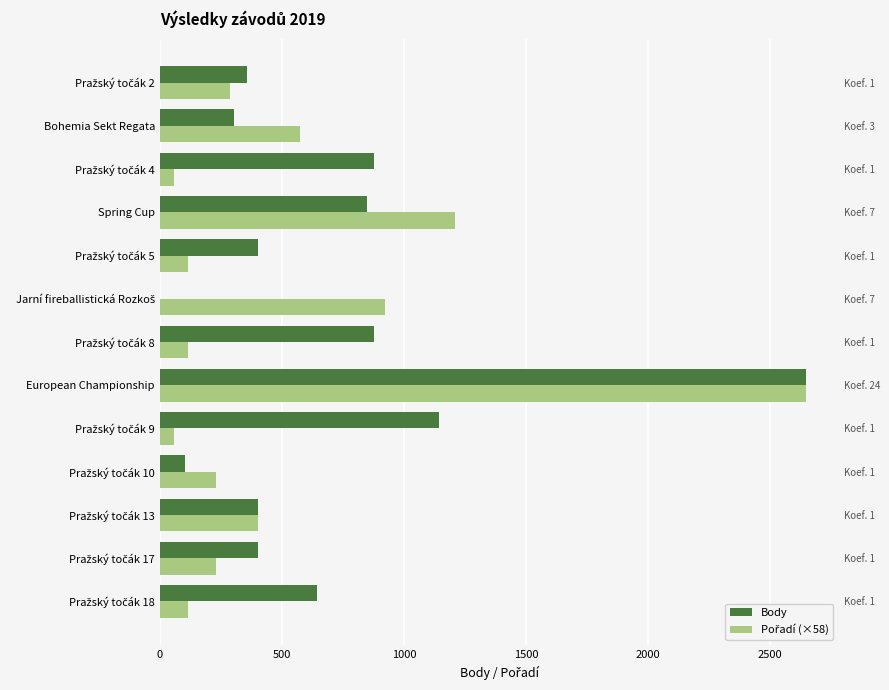

What is the greatest value displayed?

2648.0